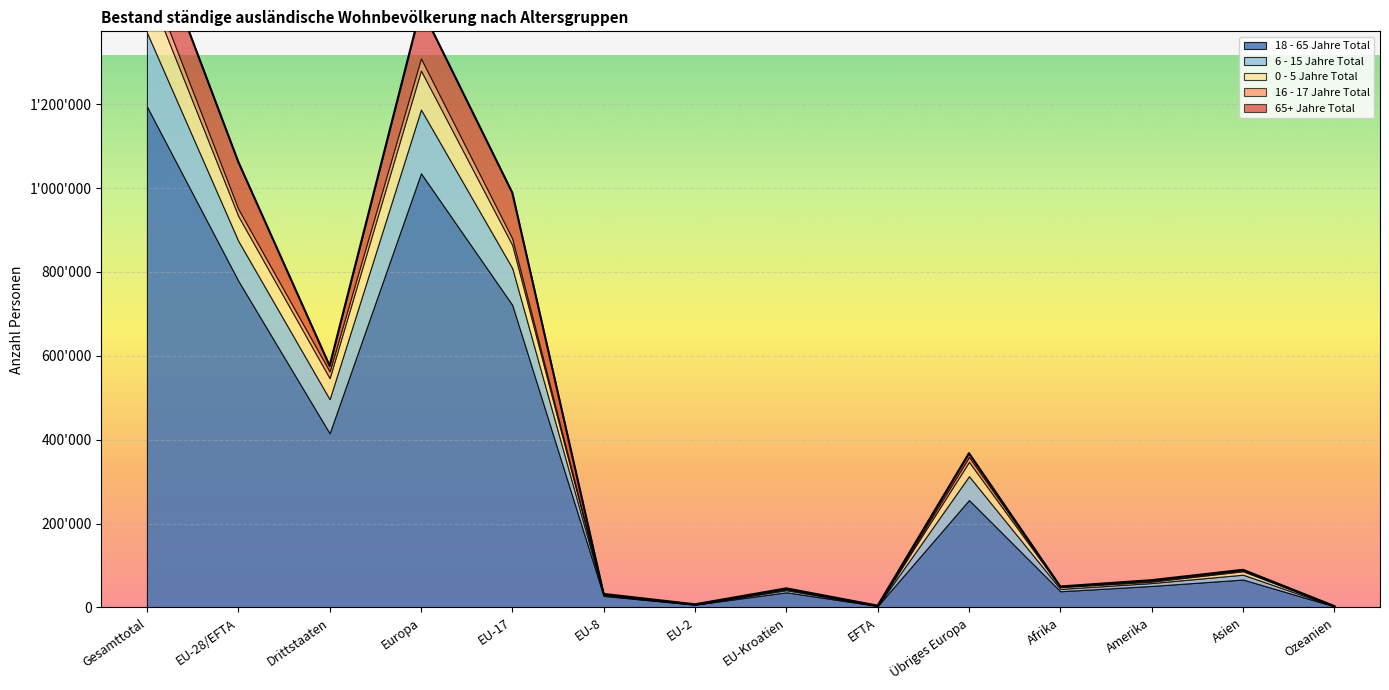

Reading right to left, extract all data points from this chart.

18 - 65 Jahre Total: Ozeanien=2548	Asien=66524	Amerika=51266	Afrika=38587	Übriges Europa=256190	EFTA=3463	EU-Kroatien=36125	EU-2=6530	EU-8=27543	EU-17=721478	Europa=1035409	Drittstaaten=415400	EU-28/EFTA=779219	Gesamttotal=1194619
6 - 15 Jahre Total: Ozeanien=328	Asien=11572	Amerika=6893	Afrika=5551	Übriges Europa=56854	EFTA=220	EU-Kroatien=5096	EU-2=440	EU-8=1714	EU-17=87648	Europa=151972	Drittstaaten=81240	EU-28/EFTA=95118	Gesamttotal=176358
0 - 5 Jahre Total: Ozeanien=256	Asien=8187	Amerika=3340	Afrika=4229	Übriges Europa=34076	EFTA=174	EU-Kroatien=2079	EU-2=264	EU-8=1401	EU-17=55003	Europa=92997	Drittstaaten=50165	EU-28/EFTA=58921	Gesamttotal=109086
16 - 17 Jahre Total: Ozeanien=46	Asien=1667	Amerika=1600	Afrika=942	Übriges Europa=11773	EFTA=46	EU-Kroatien=1100	EU-2=113	EU-8=325	EU-17=15548	Europa=28905	Drittstaaten=16038	EU-28/EFTA=17132	Gesamttotal=33170
65+ Jahre Total: Ozeanien=122	Asien=1838	Amerika=1929	Afrika=614	Übriges Europa=8948	EFTA=415	EU-Kroatien=1122	EU-2=191	EU-8=1220	EU-17=109282	Europa=121178	Drittstaaten=13486	EU-28/EFTA=112230	Gesamttotal=125716